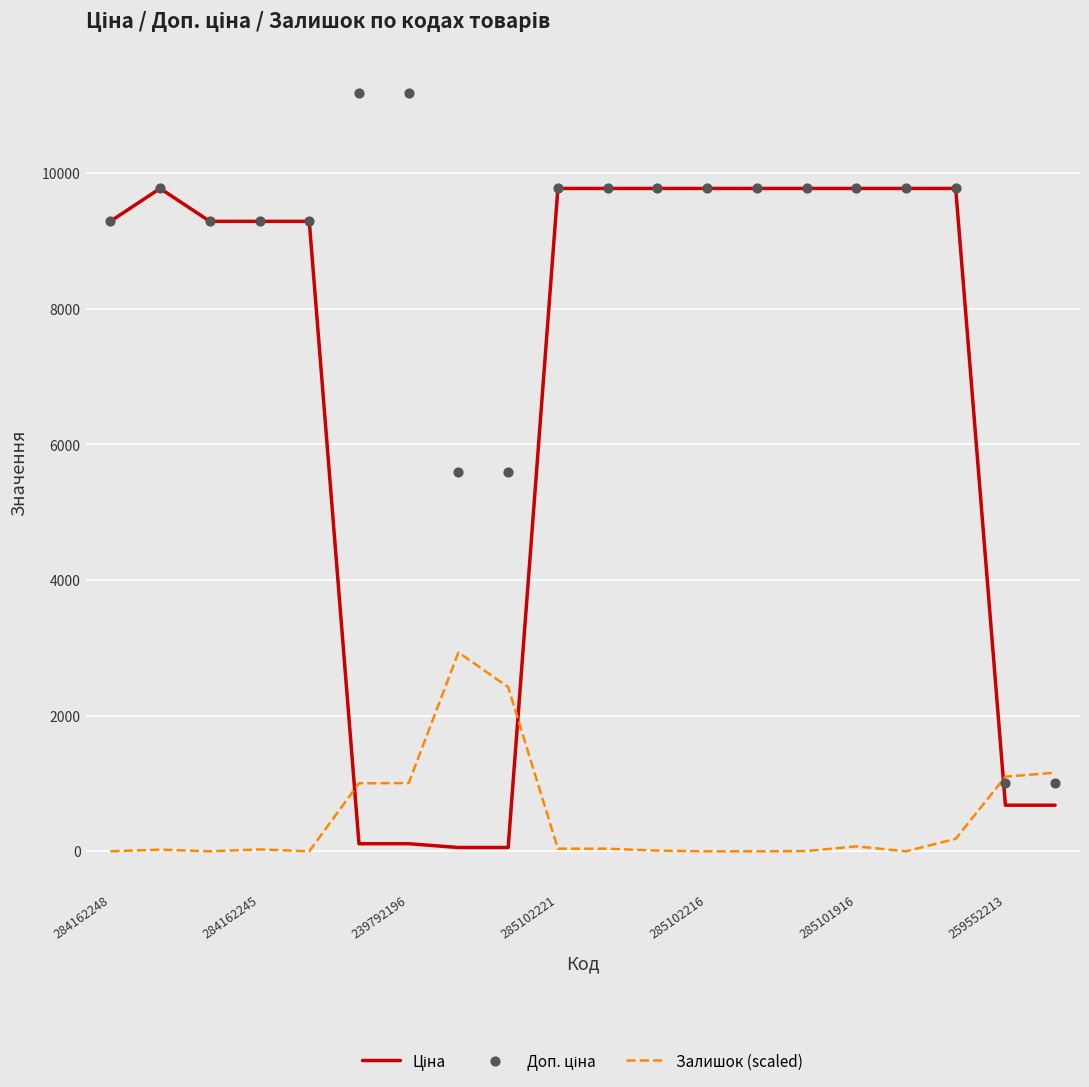

At which category is the sum across all series the highest?

17